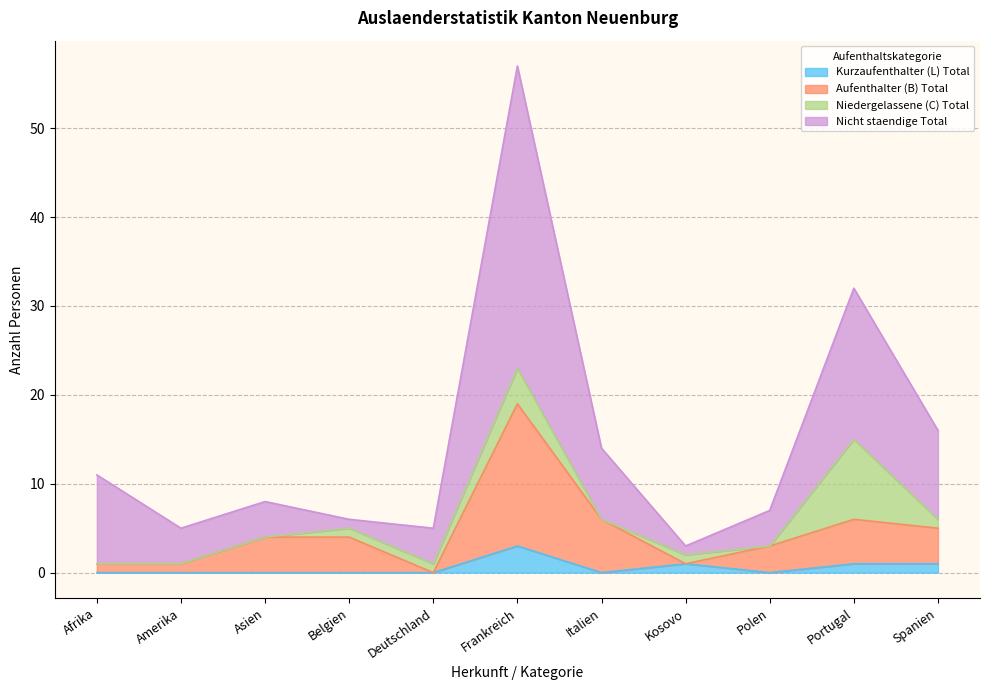

The Kurzaufenthalter (L) Total series shows -2 at Italien. True or false?

False